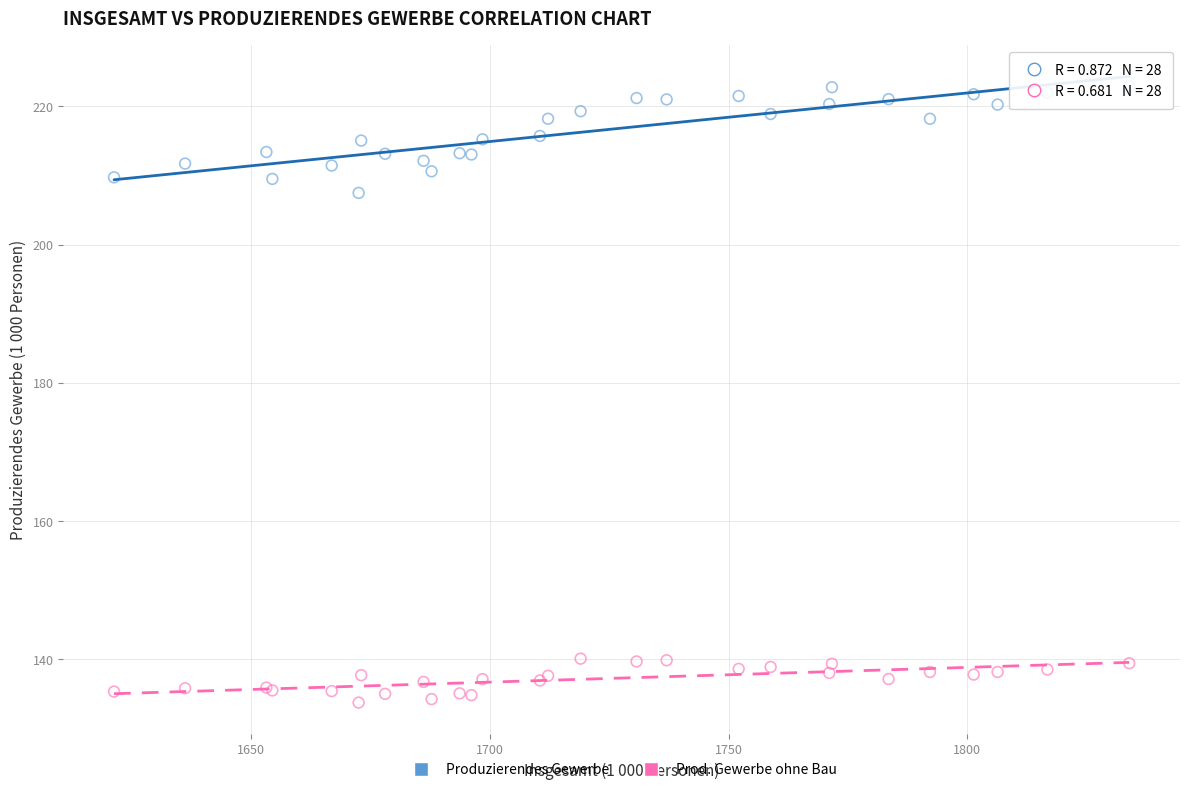

What is the X range (max minus min) for the scatter plot?

212.6